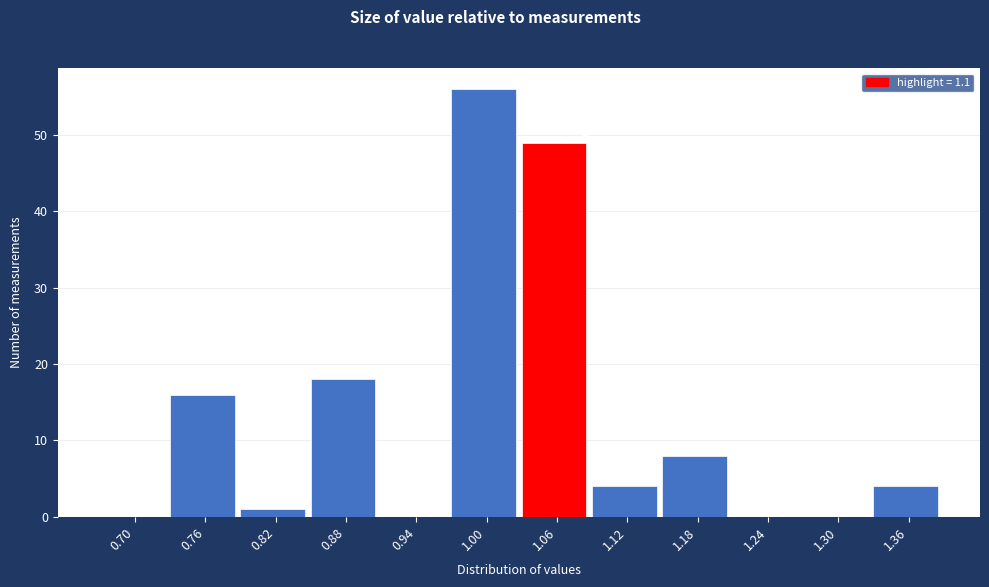

Reading left to right, transcribe all the data shown in this chart.

0.70=0	0.76=16	0.82=1	0.88=18	0.94=0	1.00=56	1.06=49	1.12=4	1.18=8	1.24=0	1.30=0	1.36=4